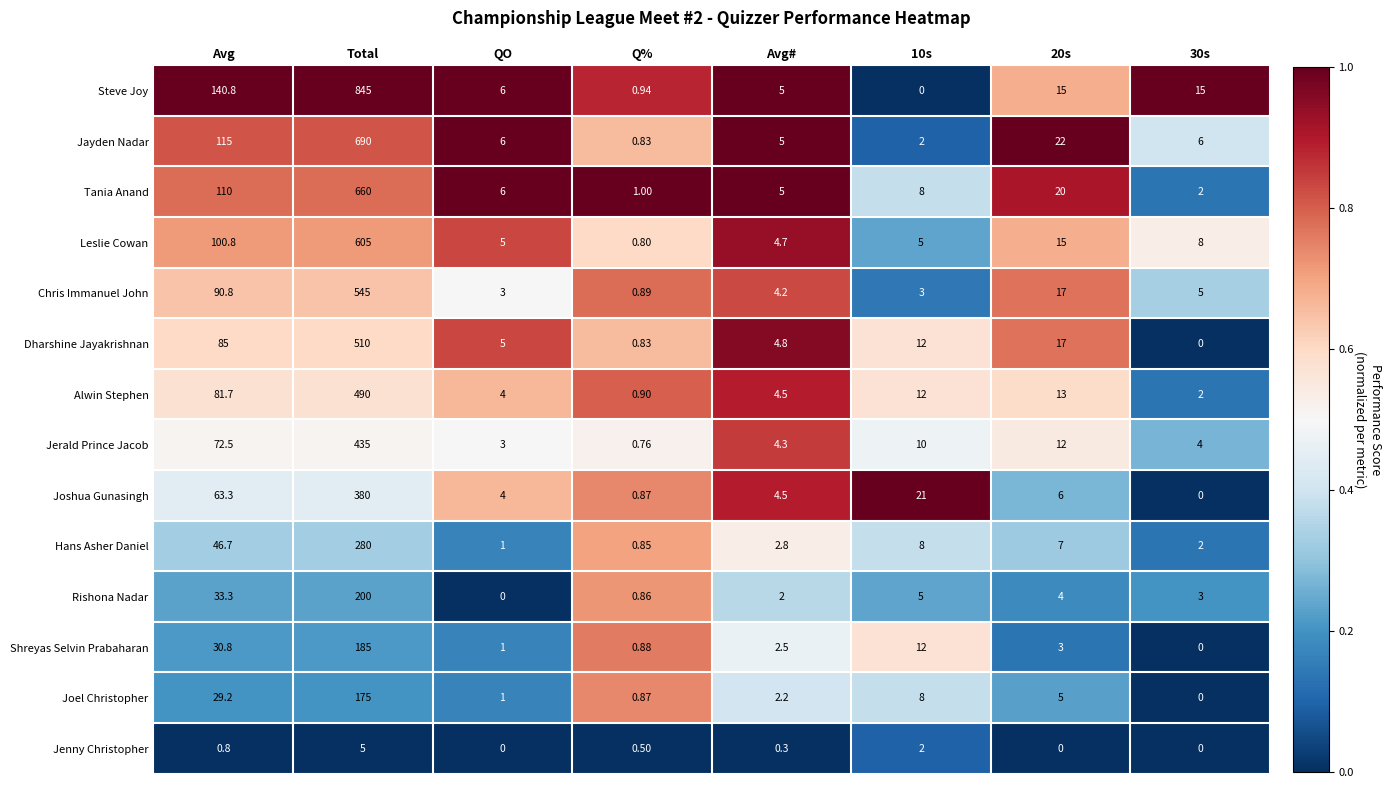

At which label does Hans Asher Daniel reach its minimum?

Q%